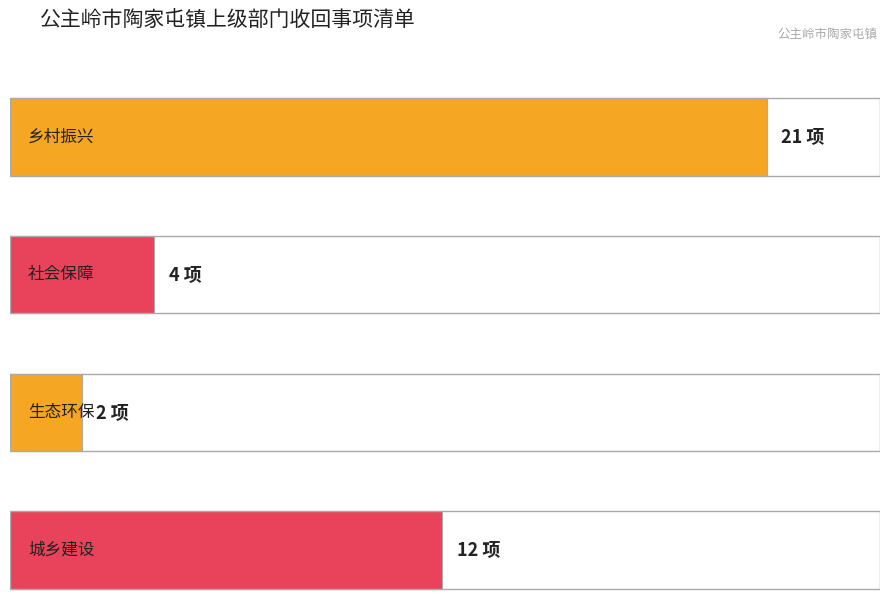

What is the maximum value shown in the chart?

21